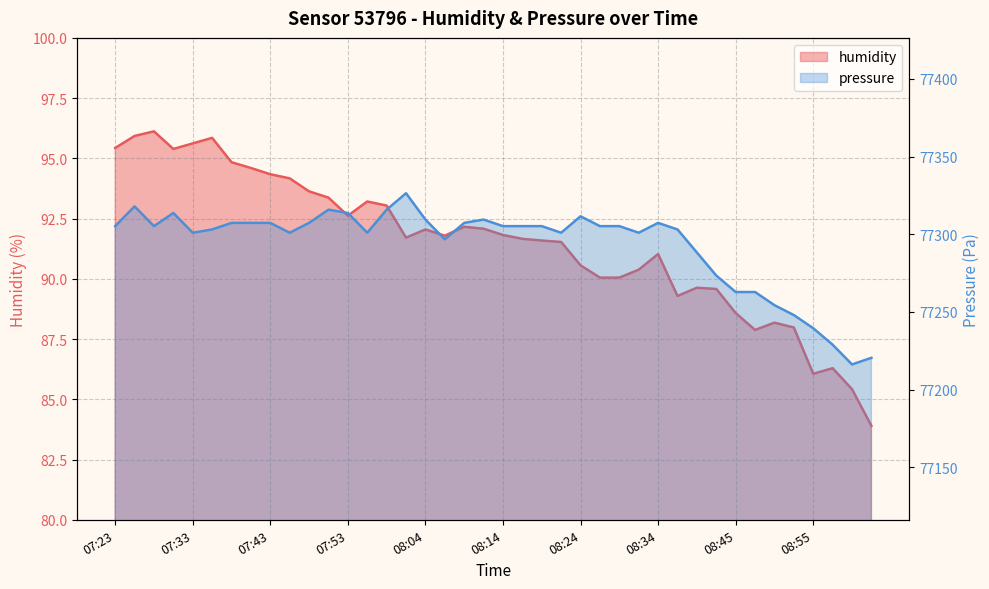

What is the value of the pressure point at the 32nd from the left?

77273.4